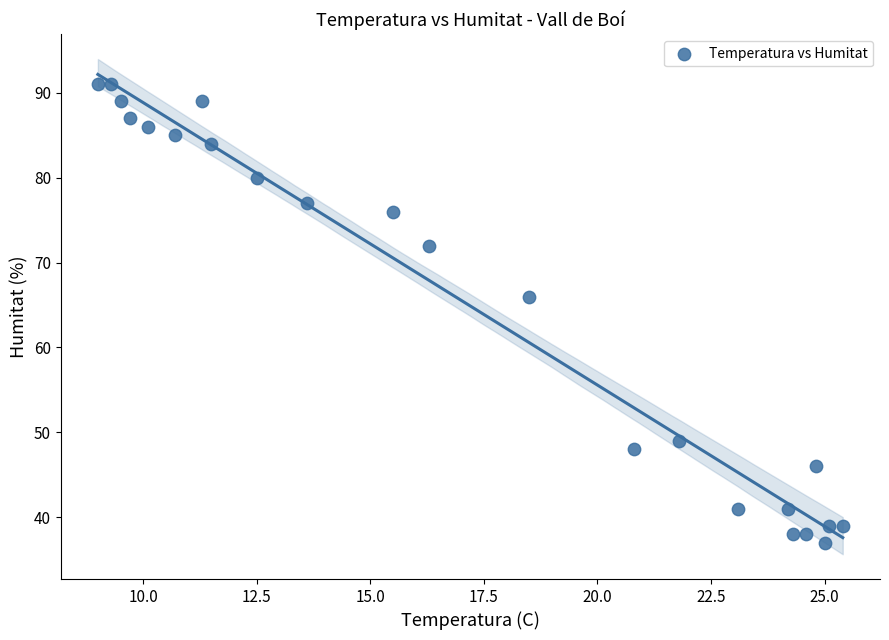

What is the range of Y values (max minus min)?

54